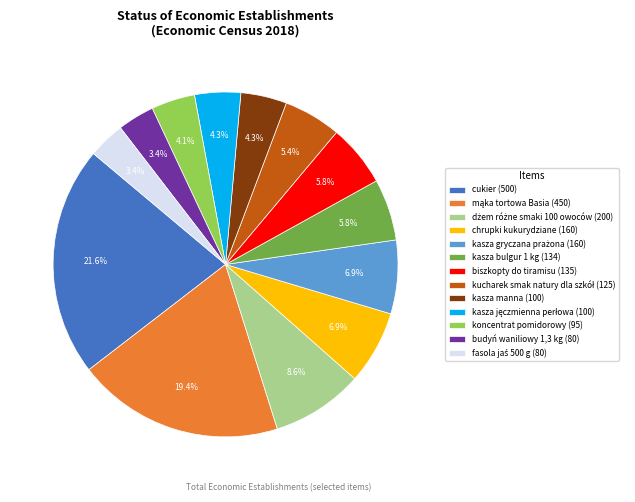

Between kasza bulgur 1 kg (134) and kasza manna (100), which is larger?

kasza bulgur 1 kg (134)